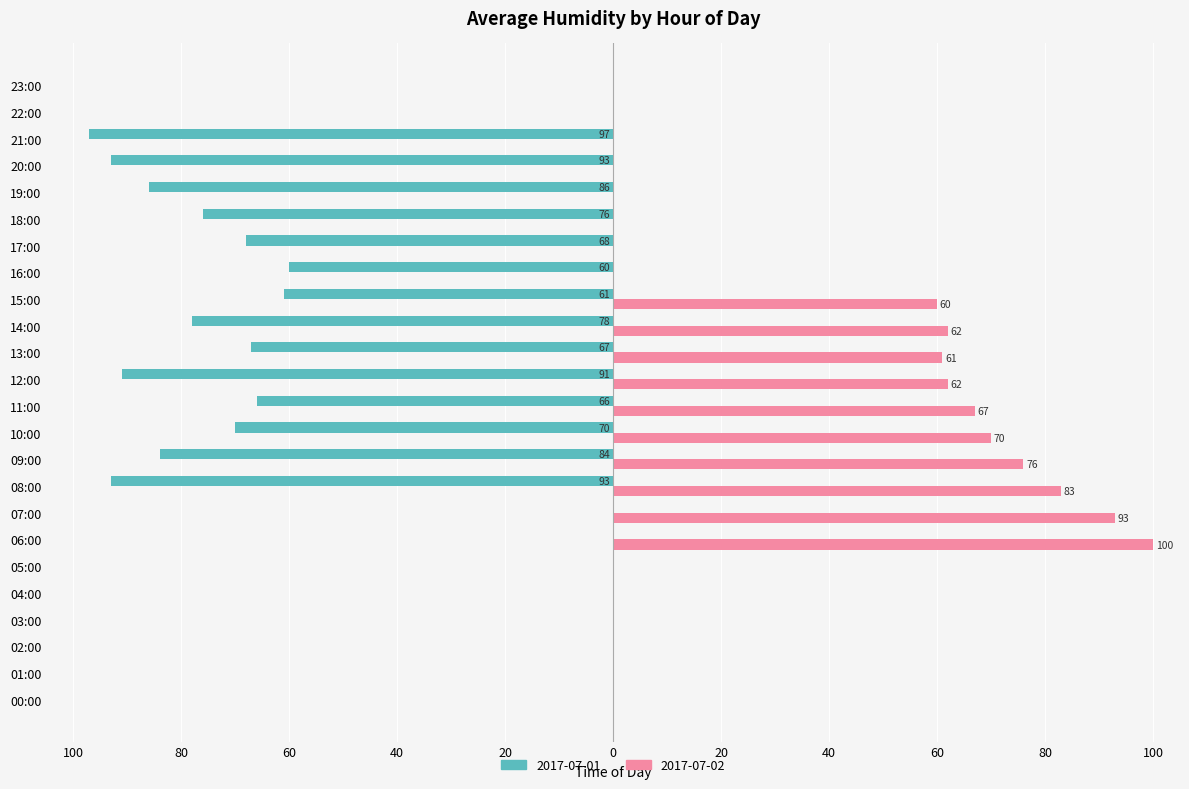

Reading right to left, extract all data points from this chart.

2017-07-01: 23:00=0	22:00=0	21:00=-97	20:00=-93	19:00=-86	18:00=-76	17:00=-68	16:00=-60	15:00=-61	14:00=-78	13:00=-67	12:00=-91	11:00=-66	10:00=-70	09:00=-84	08:00=-93	07:00=0	06:00=0	05:00=0	04:00=0	03:00=0	02:00=0	01:00=0	00:00=0
2017-07-02: 23:00=0	22:00=0	21:00=0	20:00=0	19:00=0	18:00=0	17:00=0	16:00=0	15:00=60	14:00=62	13:00=61	12:00=62	11:00=67	10:00=70	09:00=76	08:00=83	07:00=93	06:00=100	05:00=0	04:00=0	03:00=0	02:00=0	01:00=0	00:00=0